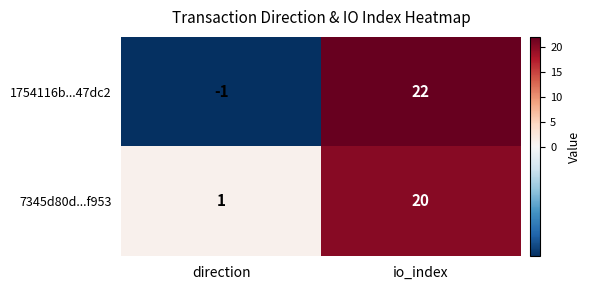

What is the total value across all series at io_index?

42